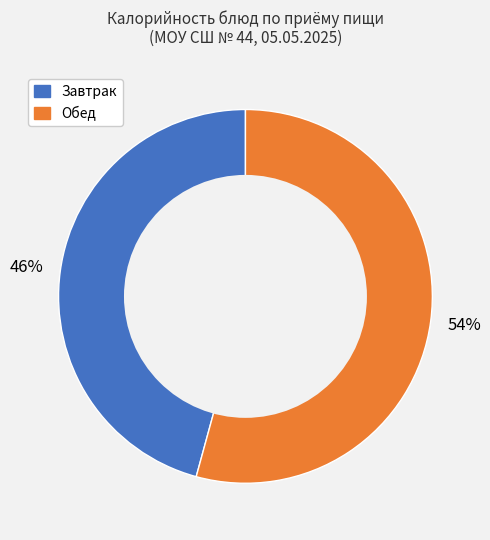

Does any single category account for the majority?

Yes